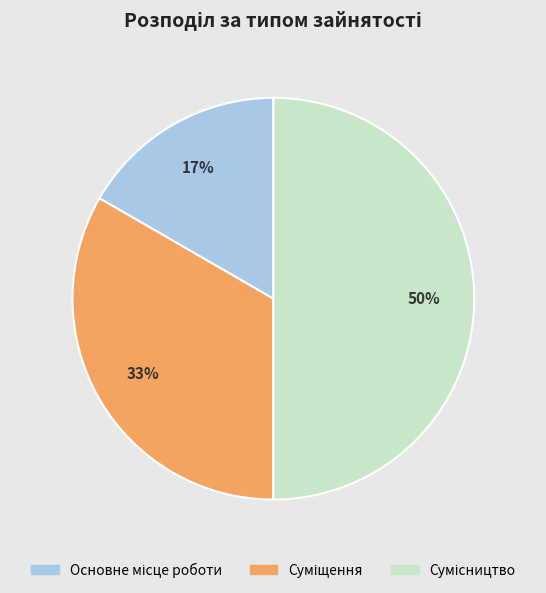

To the nearest percent, what is the difference between the largest and smallest slice percentages?

33%